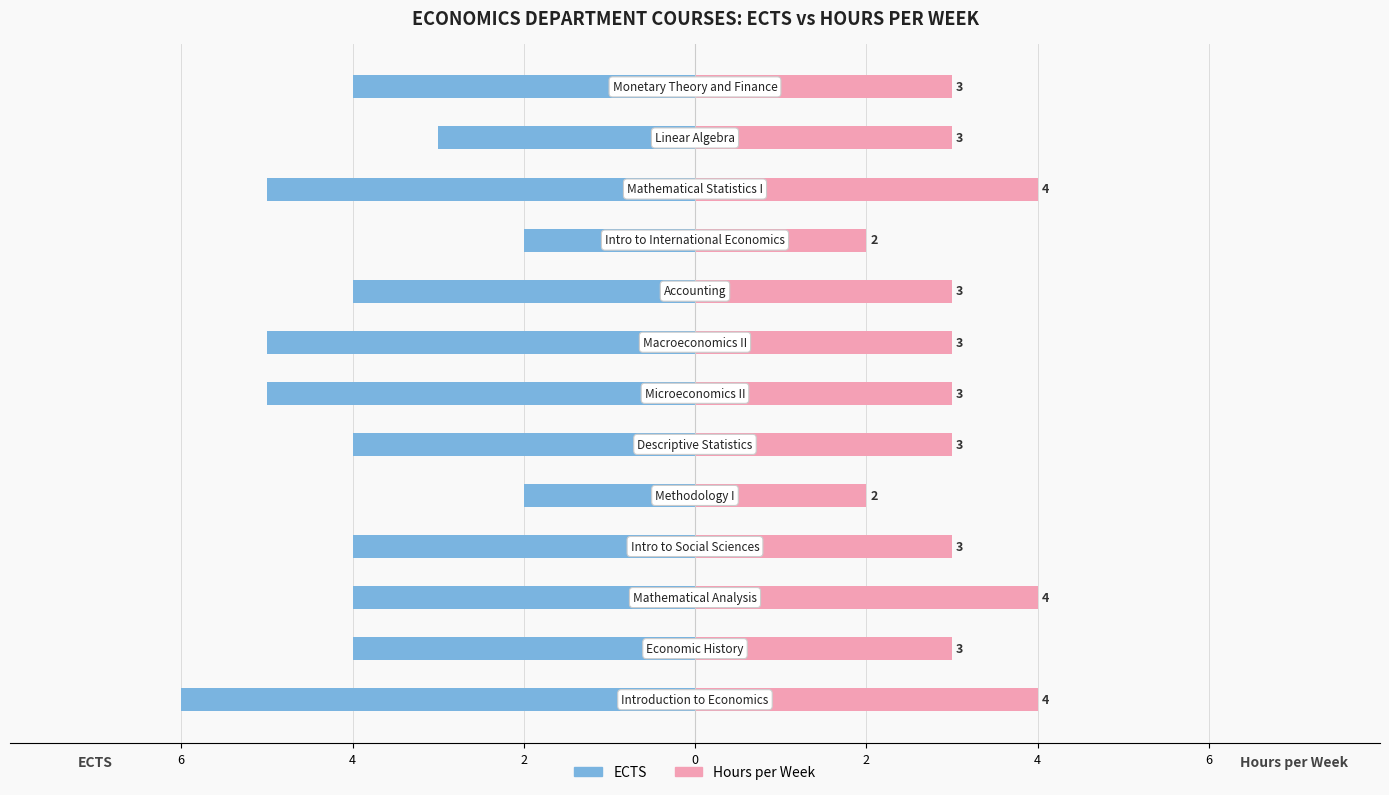

Which series has the largest range (max minus min)?

ECTS